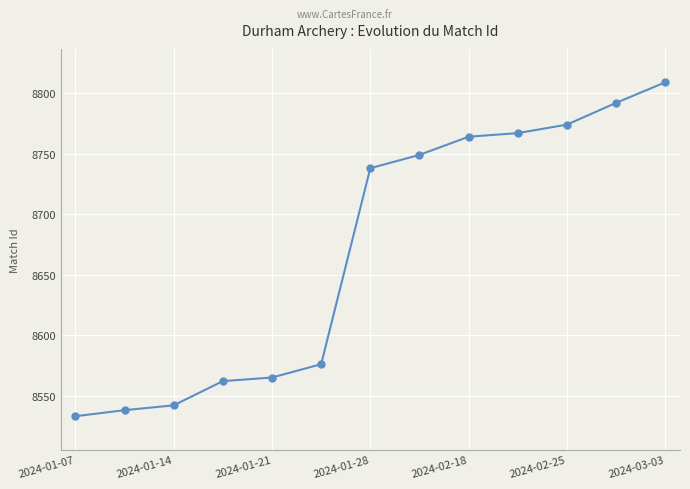

What is the minimum value shown in the chart?

8533